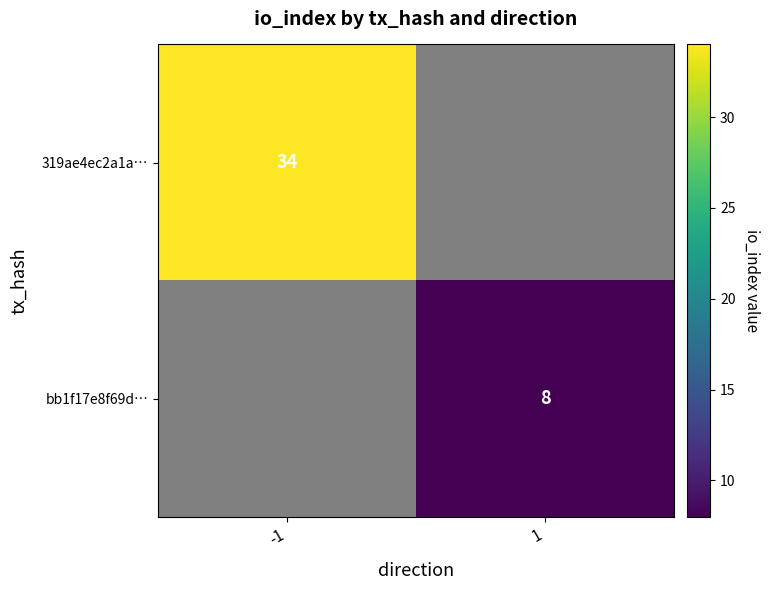

Is it true that 319ae4ec2a1a… equals 12 at -1?

False